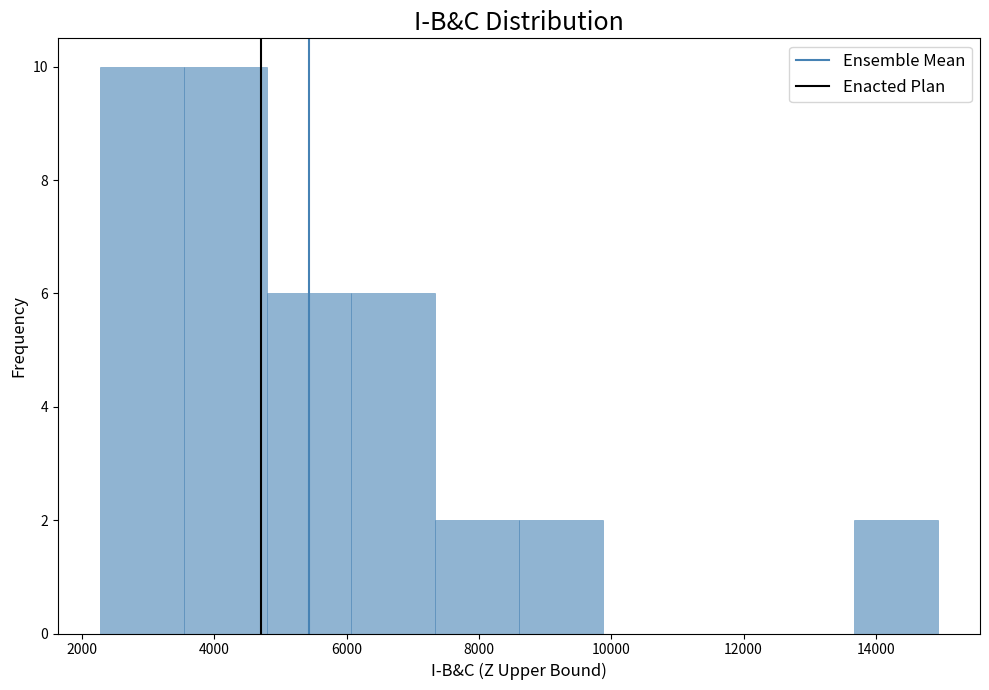

Reading left to right, transcribe this chart: for each bar, give the range it covers on the x-axis and its height. Neither the bar edges nor the heights are printed on the chart, so give them approximately, as read against the axes.

2200 to 3600: 10
3600 to 4800: 10
4800 to 6000: 6
6000 to 7400: 6
7400 to 8600: 2
8600 to 9800: 2
9800 to 11200: 0
11200 to 12400: 0
12400 to 13600: 0
13600 to 15000: 2